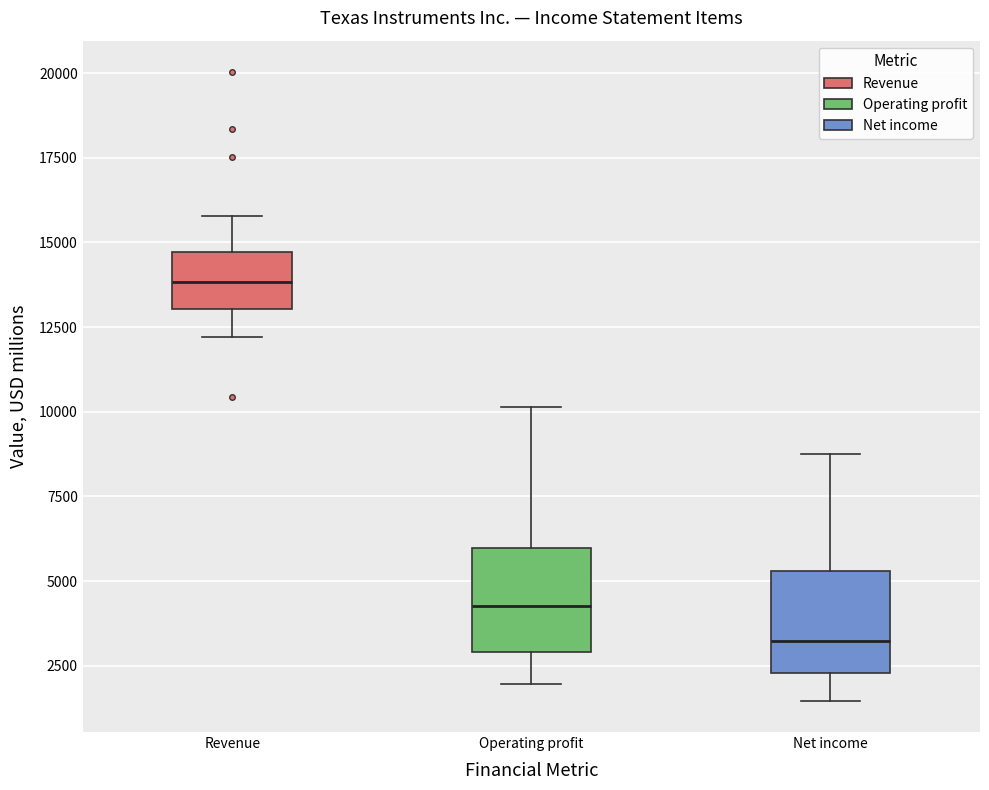

Reading left to right, transcribe this box plot: for each box, give where its median line is, the range the box spans, and where its two whiskers end, as read against the y-axis. The values are not printed on the chart, so give them approximately, as read against the axis.

Revenue: median 14000, box 13000 to 14500, whiskers 12000 to 16000
Operating profit: median 4500, box 3000 to 6000, whiskers 2000 to 10000
Net income: median 3000, box 2500 to 5500, whiskers 1500 to 8500